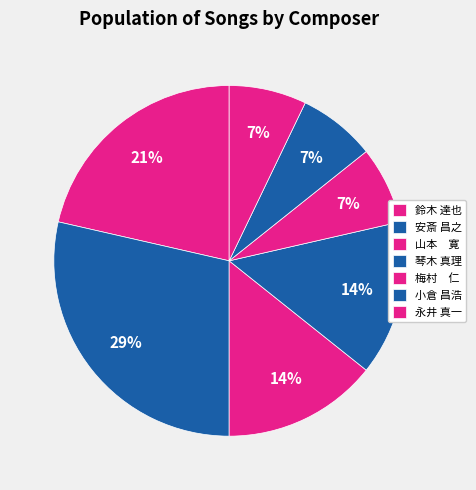

Is there a majority slice in this chart?

No